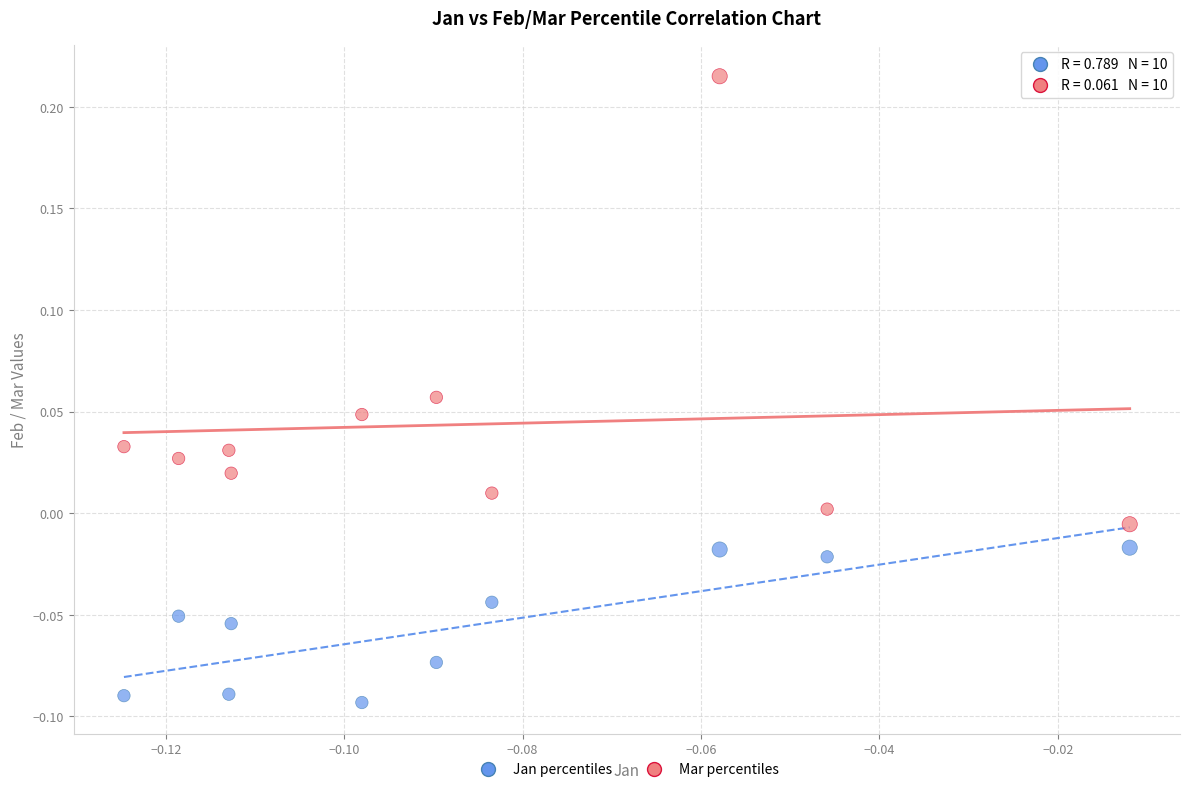

Which series has the largest Y range (max minus min)?

Mar percentiles